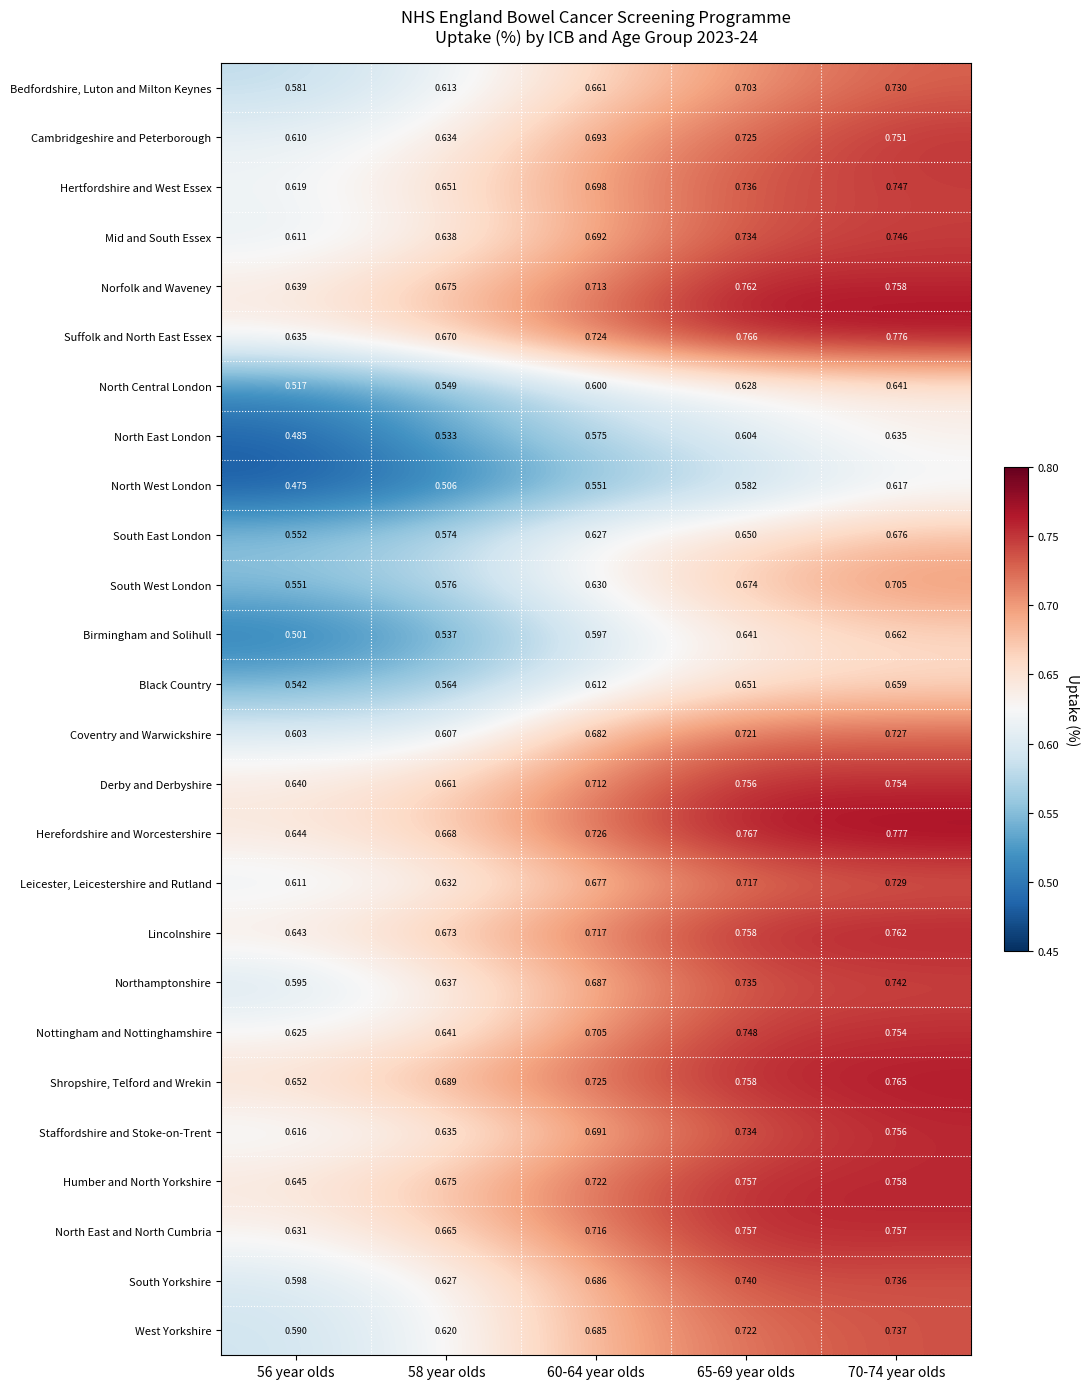

Which series has the largest total across all categories?

Shropshire, Telford and Wrekin